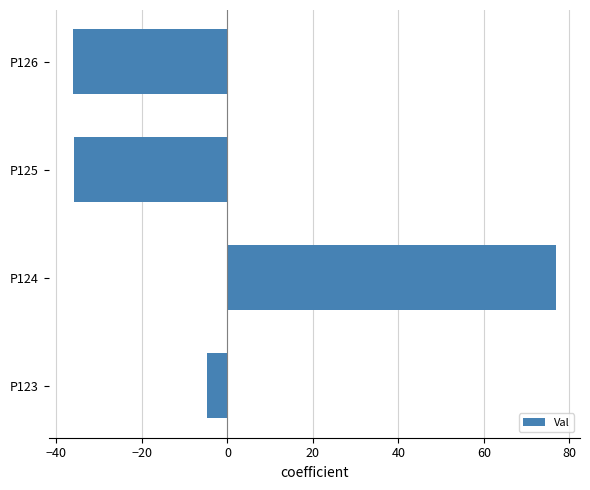

True or false: the data shows 76.8 at P124.

True